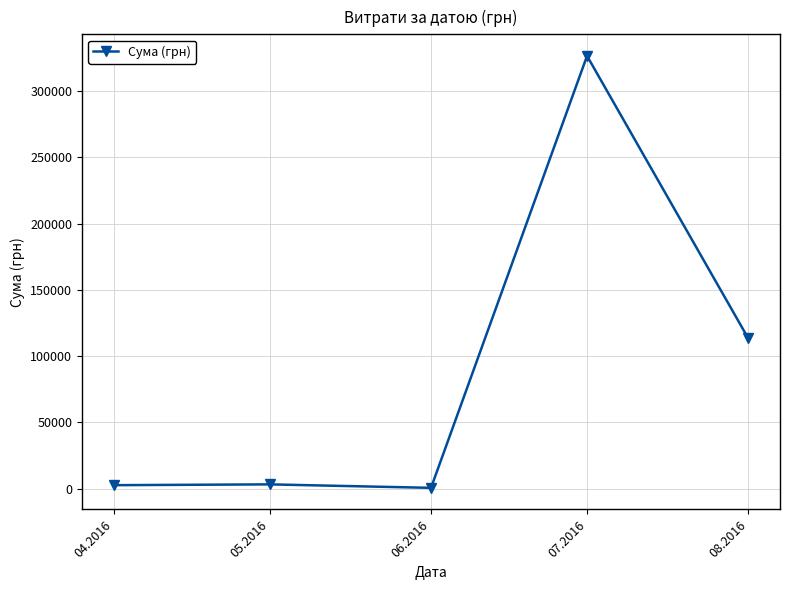

What is the difference between the values at 04.2016 and 08.2016?

110781.2